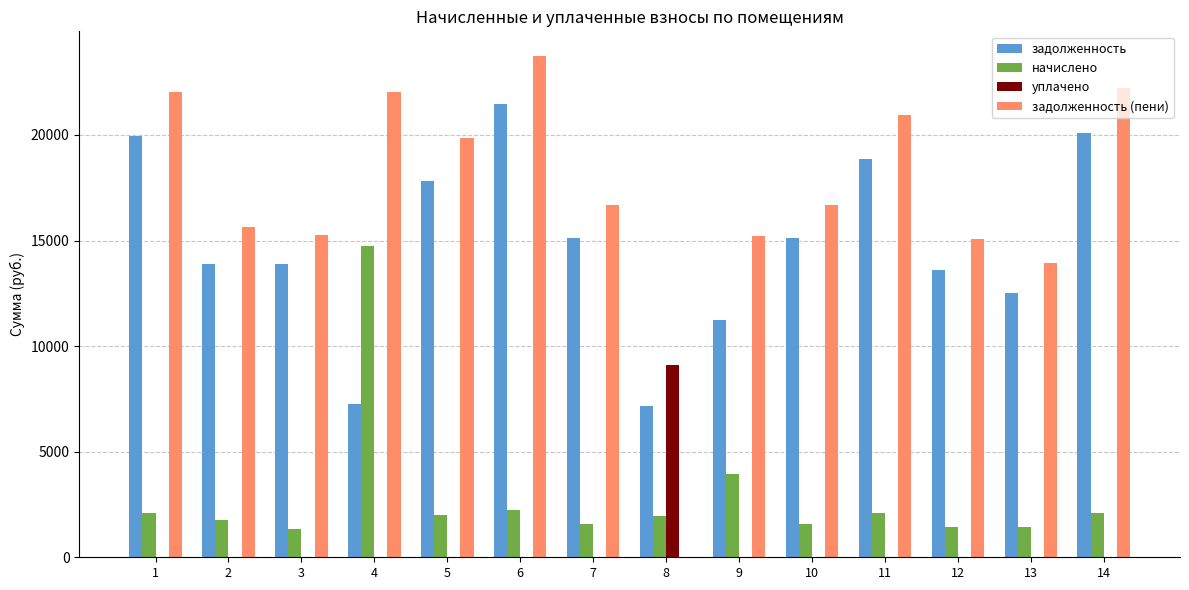

Which series changed the most between 9 and 11?

задолженность